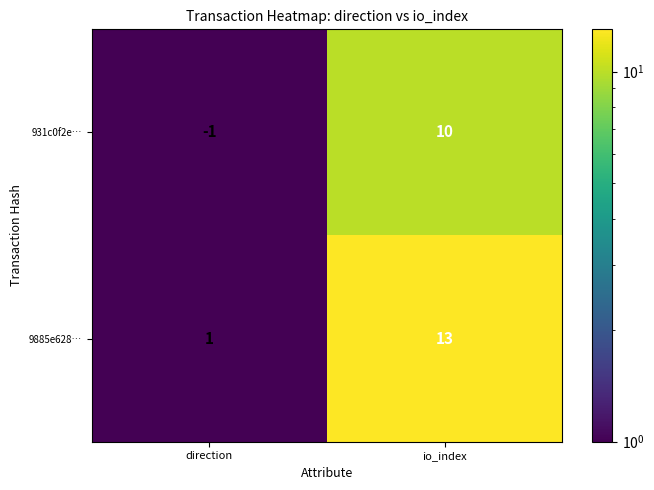

At which category is the sum across all series the highest?

io_index